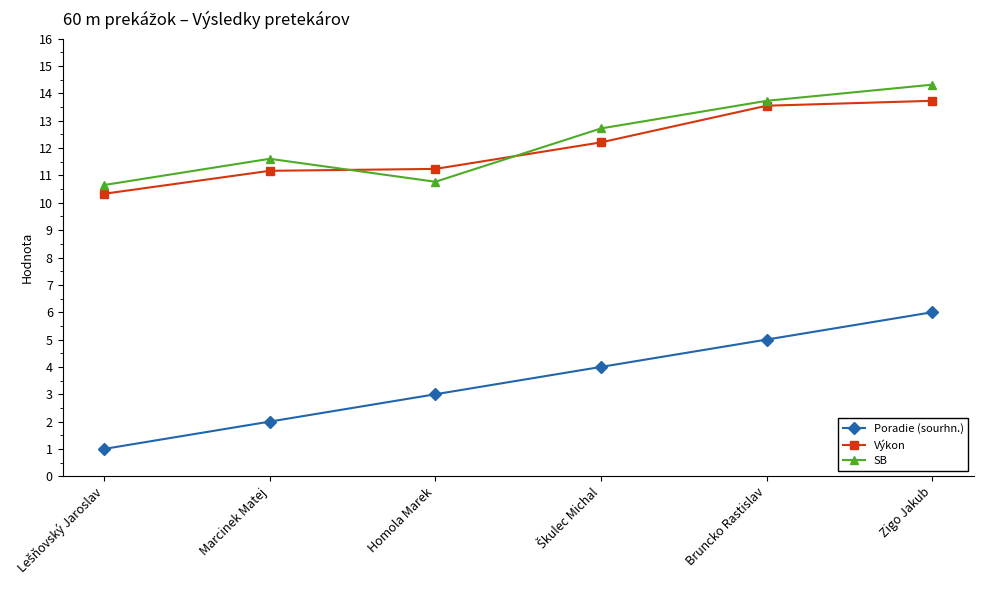

How many values in the Výkon series exceed 12?

3